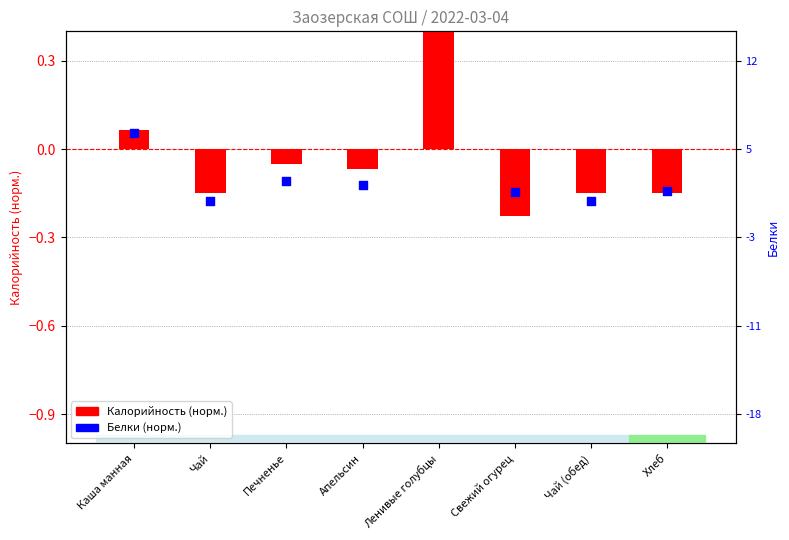

Is the value of Белки (норм.) at Ленивые голубцы greater than the value of Калорийность (норм.) at Свежий огурец?

Yes